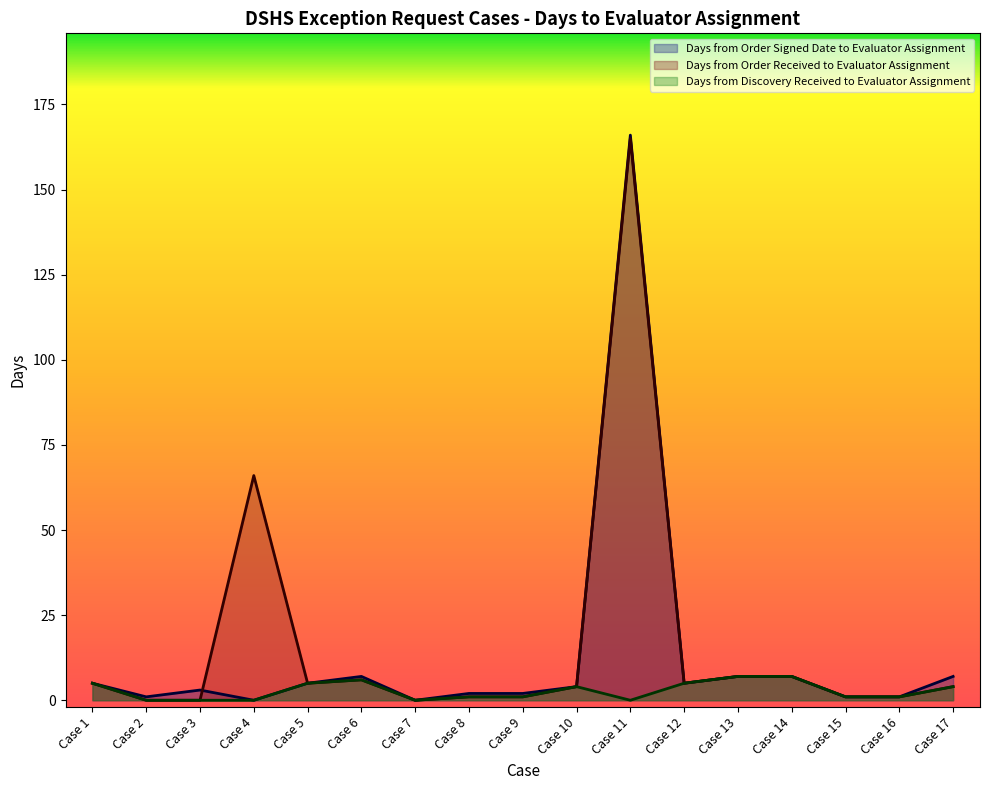

What is the spread (max minus min) of values at Case 2?

1